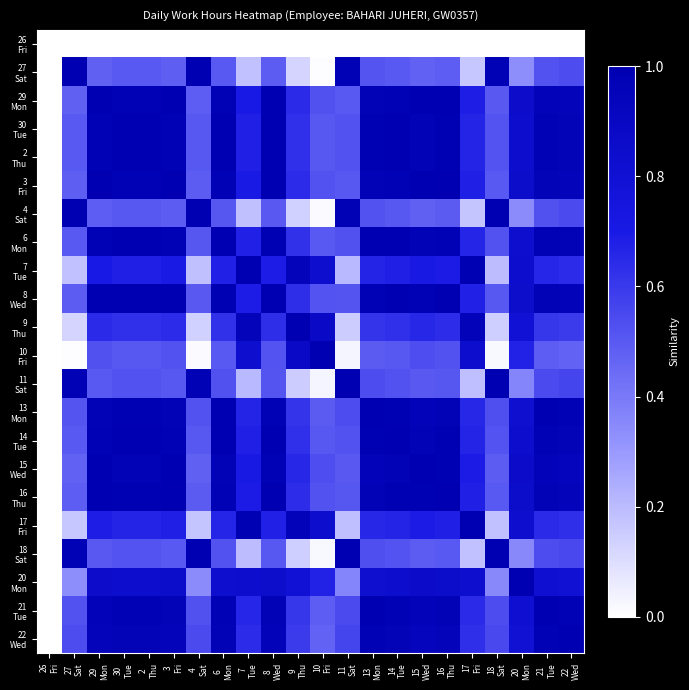

What is the total value across all series at 14
Tue?

17.2